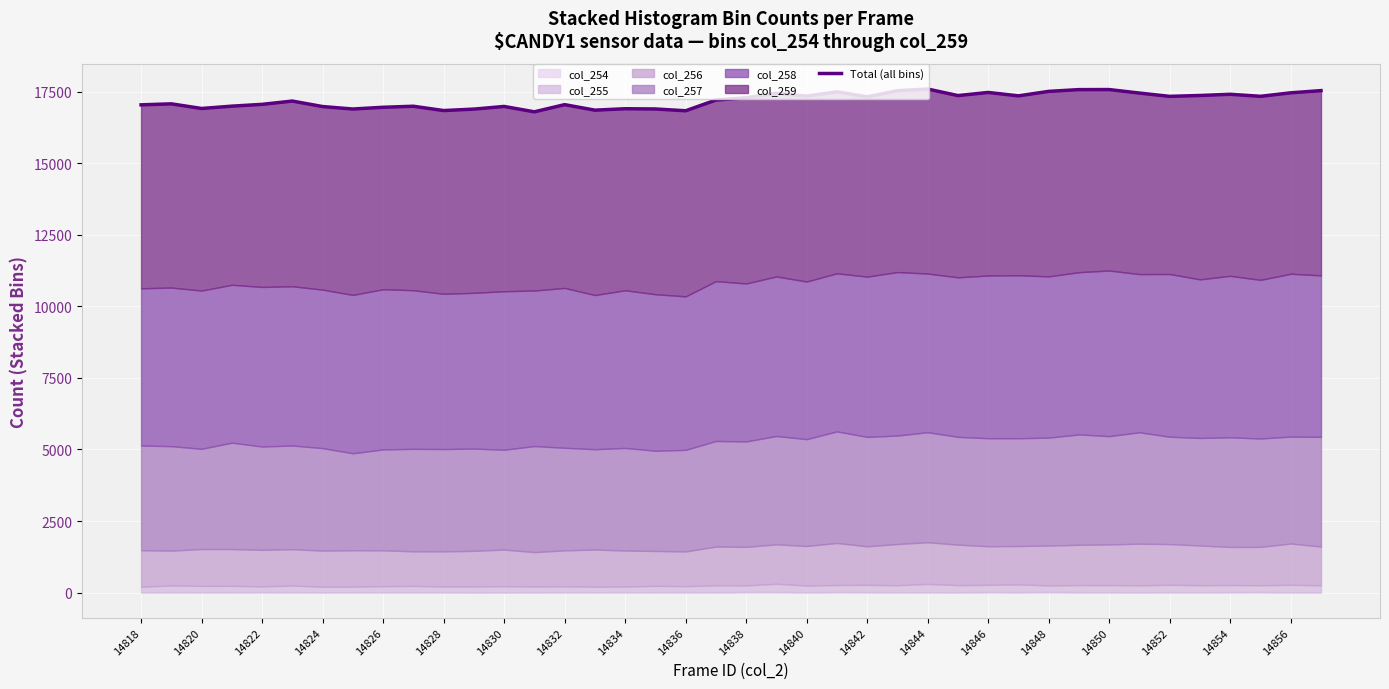

The chart shows a value of 25757 at 14824. True or false?

False